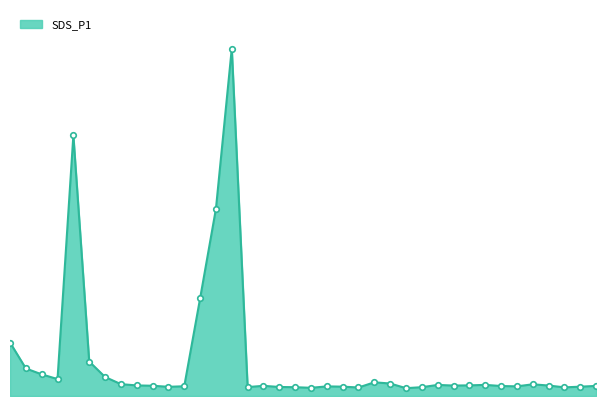

Does the chart have visible grid lines?

No